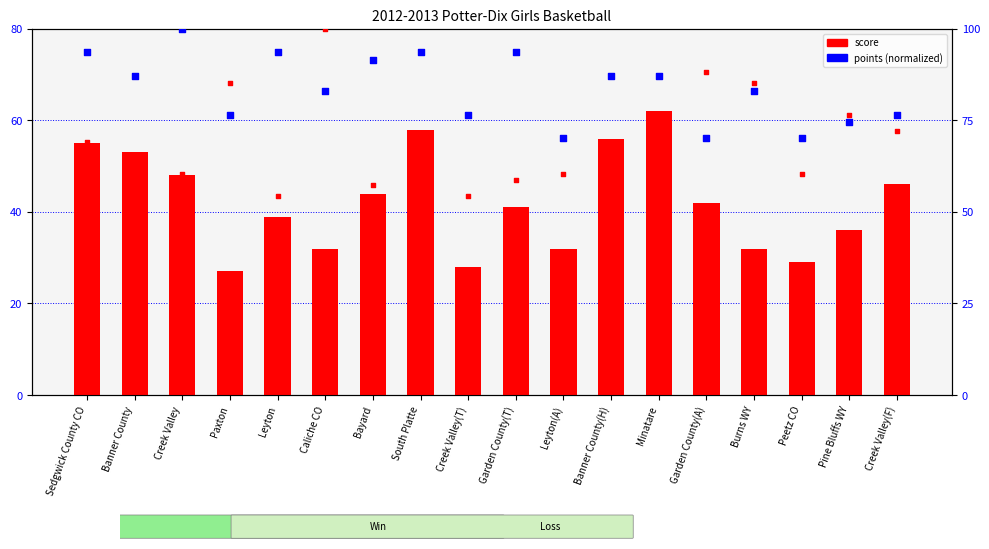

At how many categories does at least one series exceed 26?

18